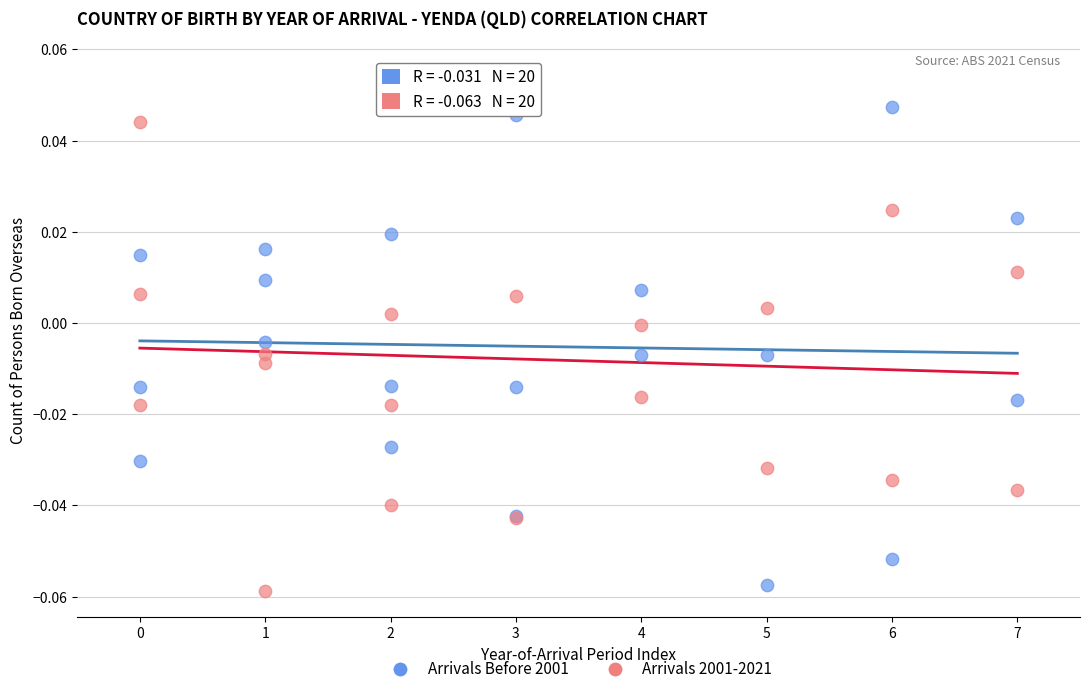

Which series reaches the maximum Y coordinate?

Arrivals 2001-2021